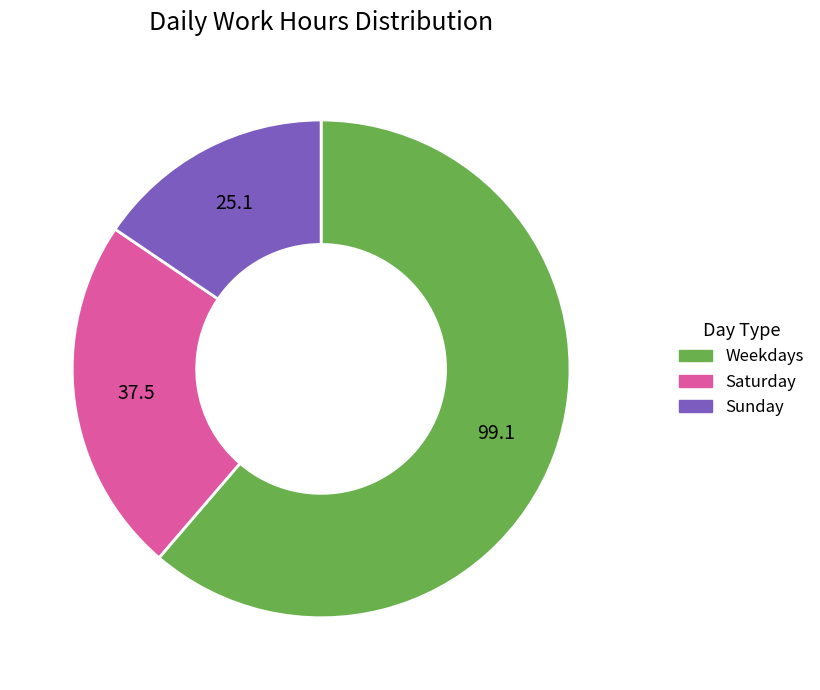

How many segments does this pie chart have?

3